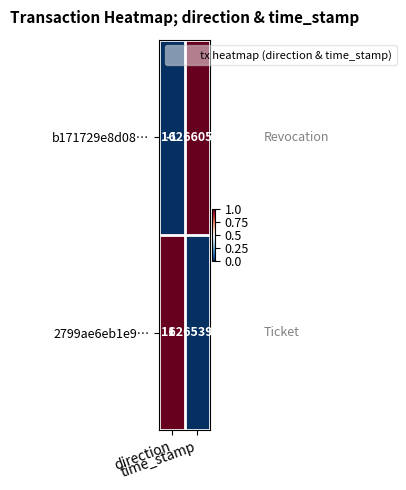

What is the greatest value displayed?

1626605610